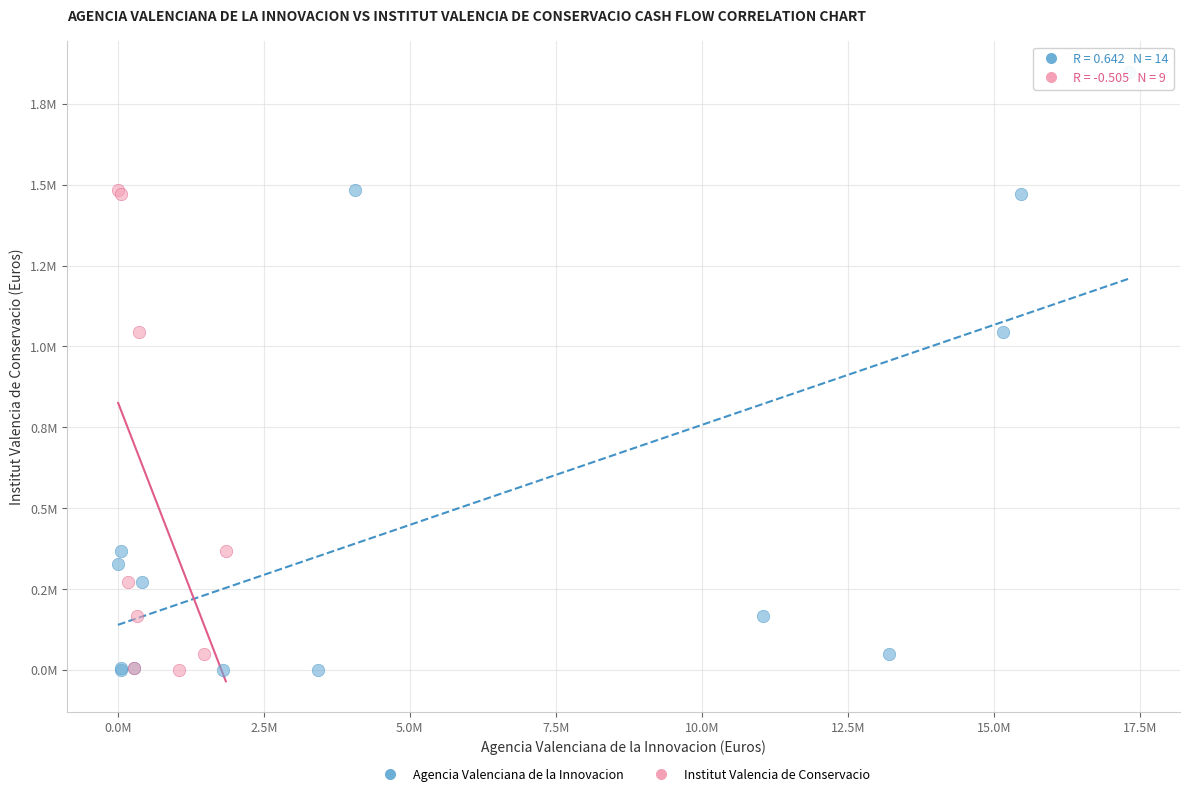

What are all the series names shown in the legend?

Agencia Valenciana de la Innovacion, Institut Valencia de Conservacio